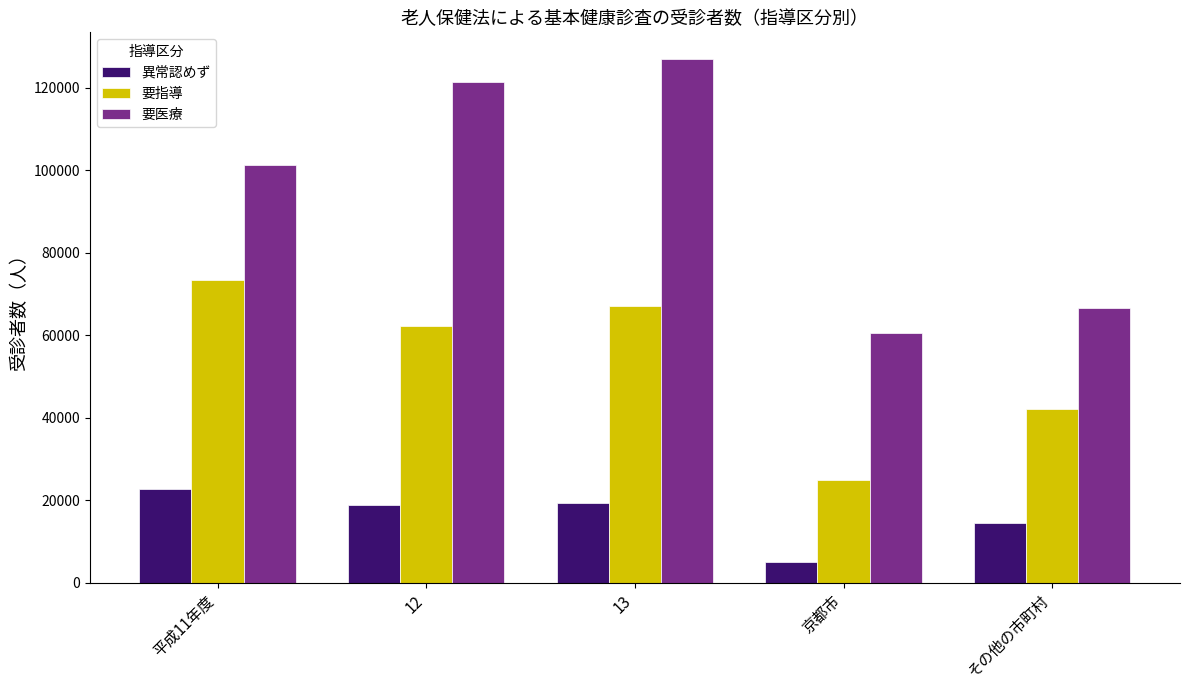

Which category has the highest value across all series?

13